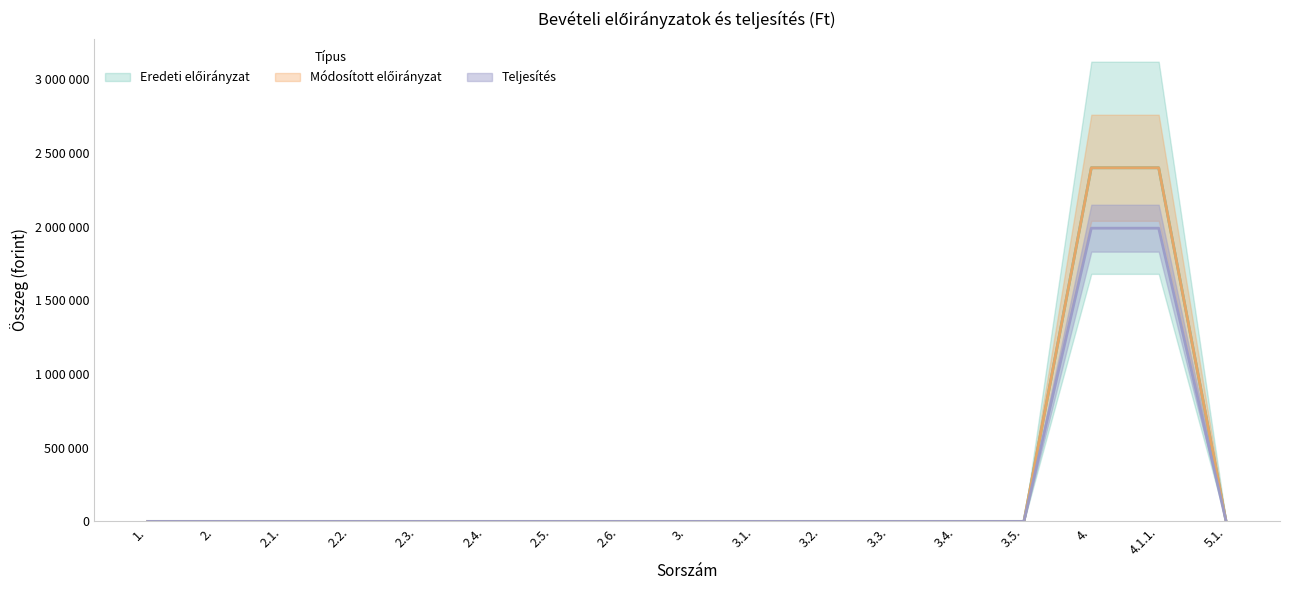

At how many categories does at least one series exceed 1897870?

2